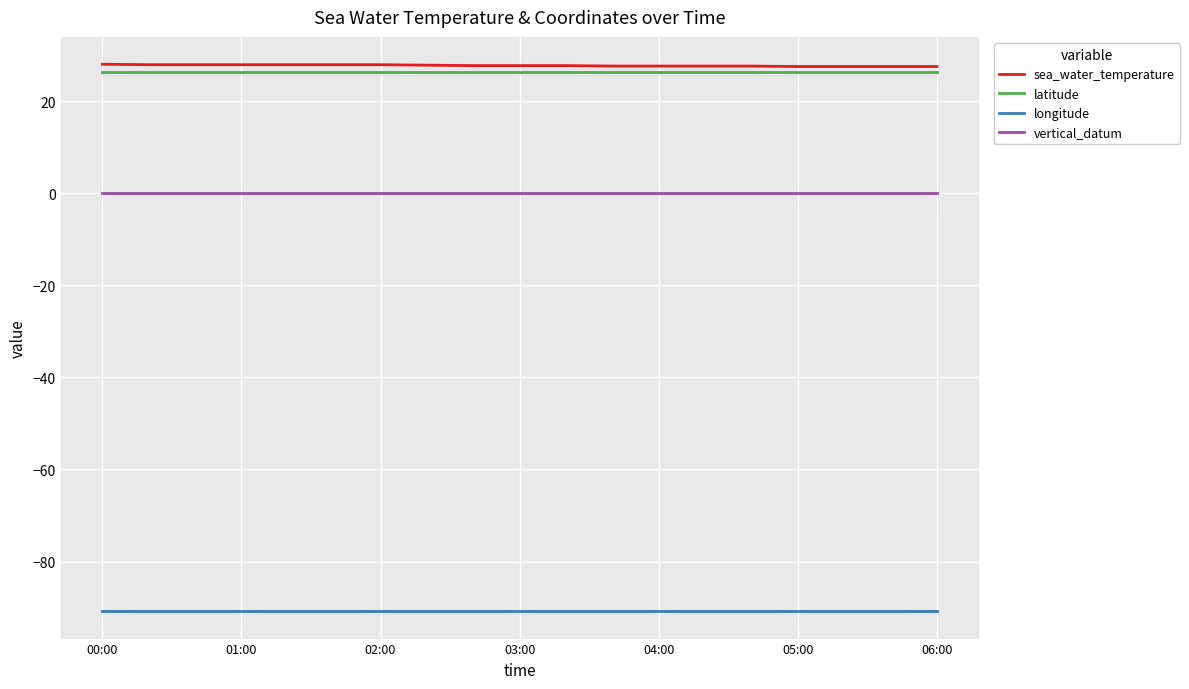

How many lines are shown in the chart?

4